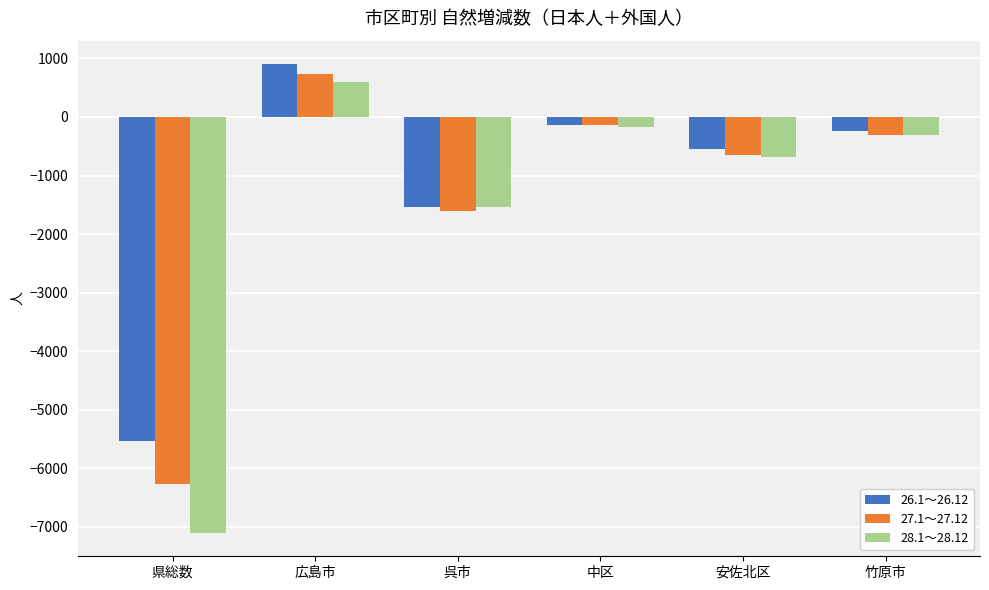

Rank the categories by 27.1～27.12 value from lowest to highest.

県総数, 呉市, 安佐北区, 竹原市, 中区, 広島市